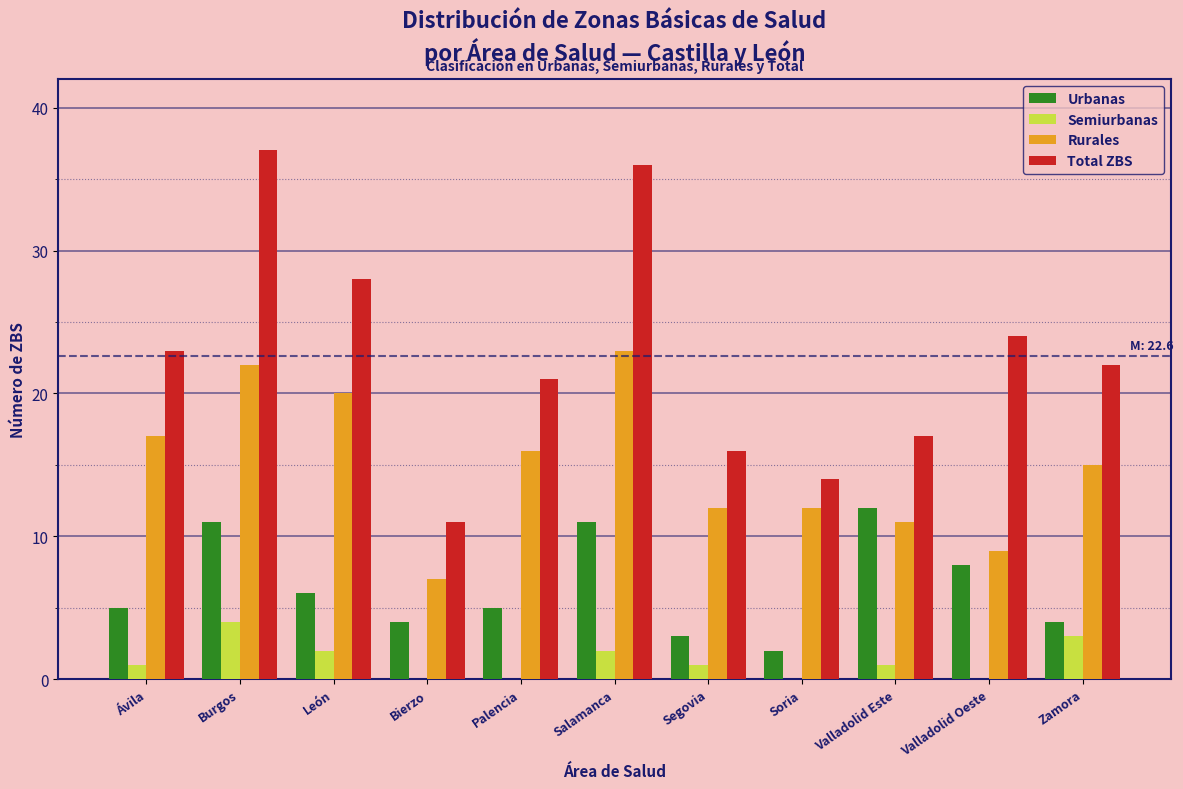

What is the sum of the Rurales values at León and Zamora?

35